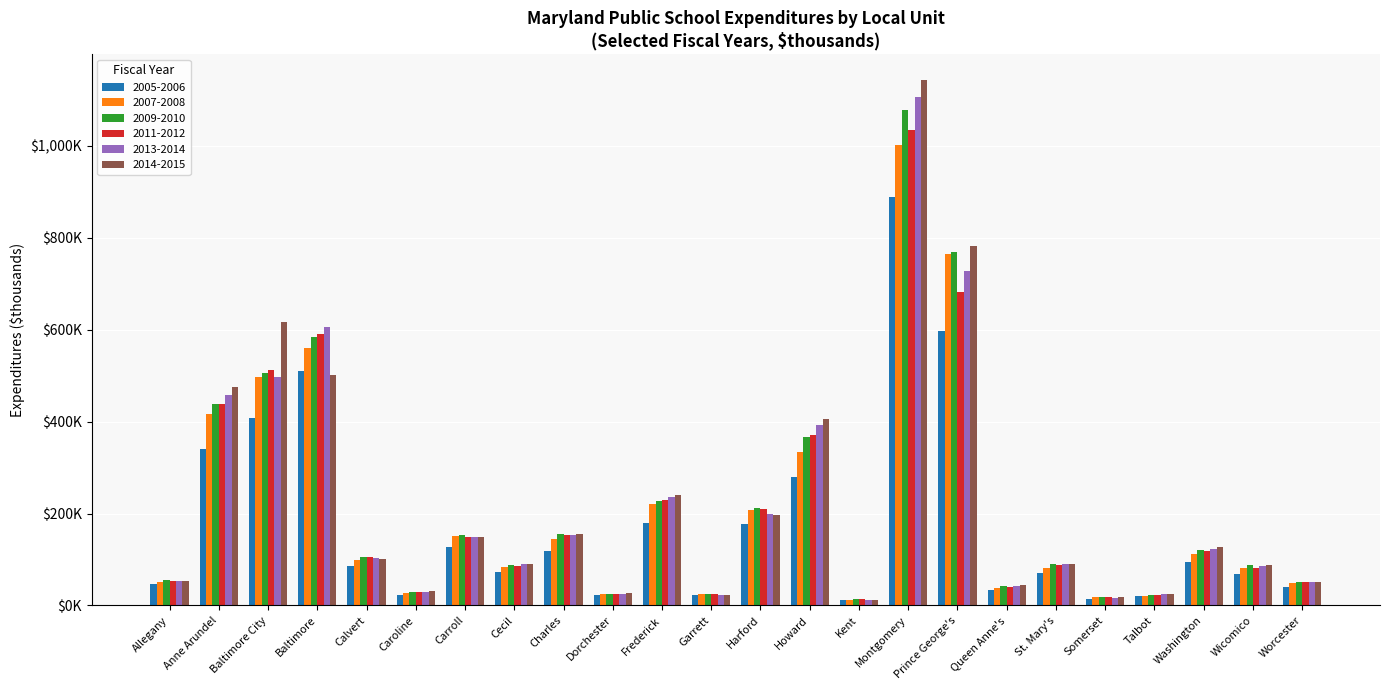

What is the greatest value displayed?

1142684.4